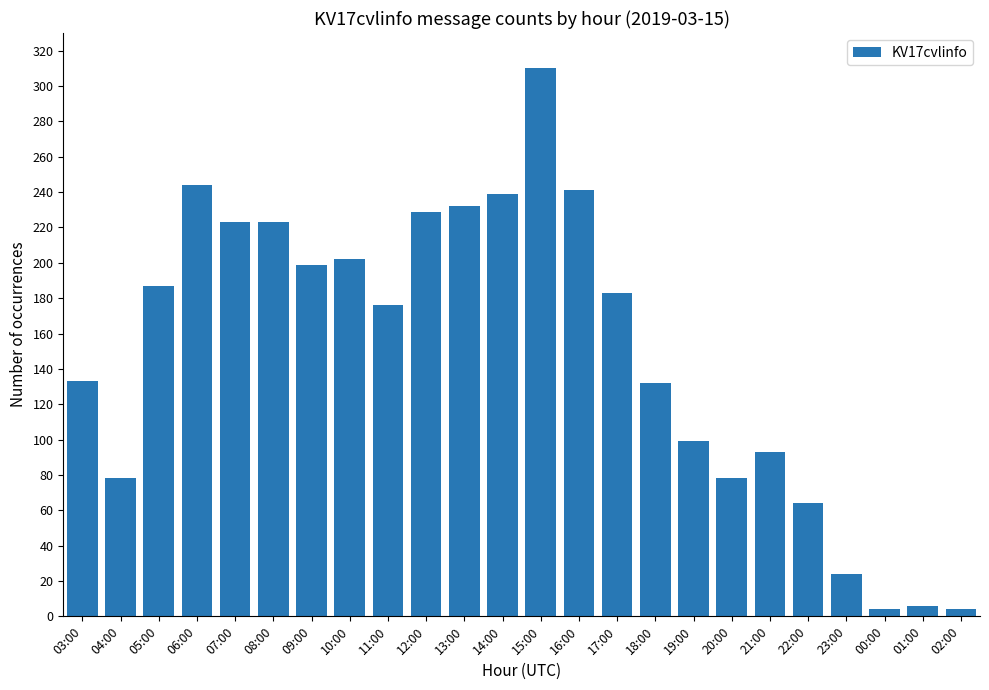

Does the chart contain any negative values?

No